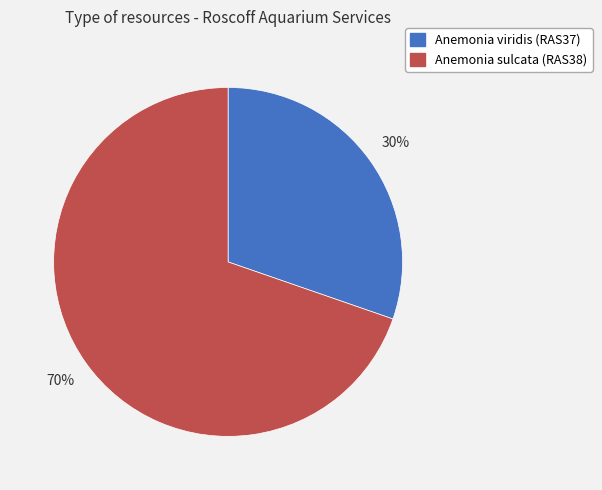

To the nearest percent, what is the average slice percentage?

50%